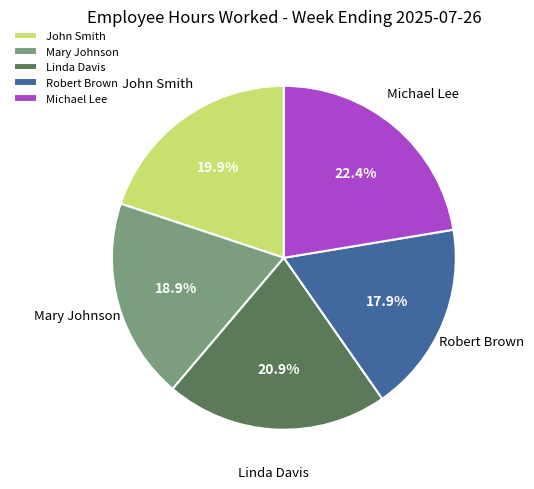

What percentage is NOT represented by Michael Lee?

77.6%